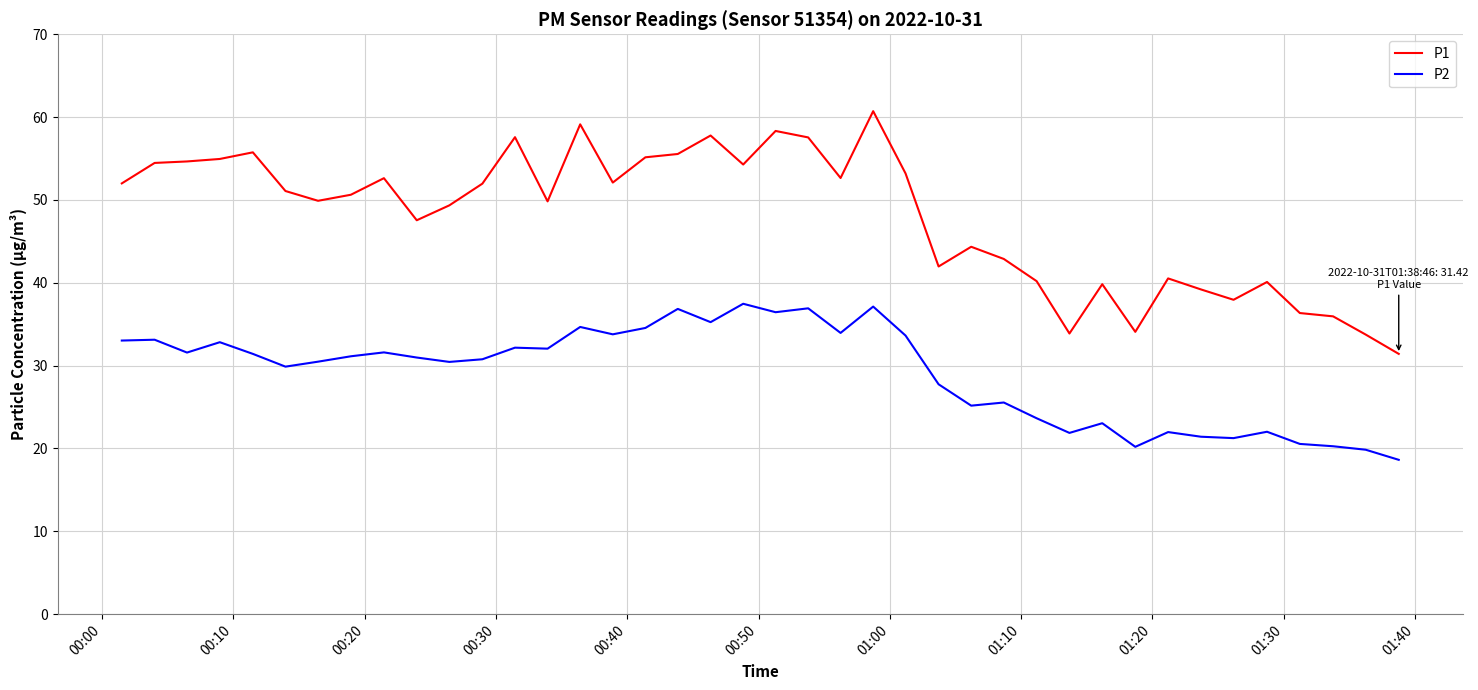

Which series has the largest range (max minus min)?

P1